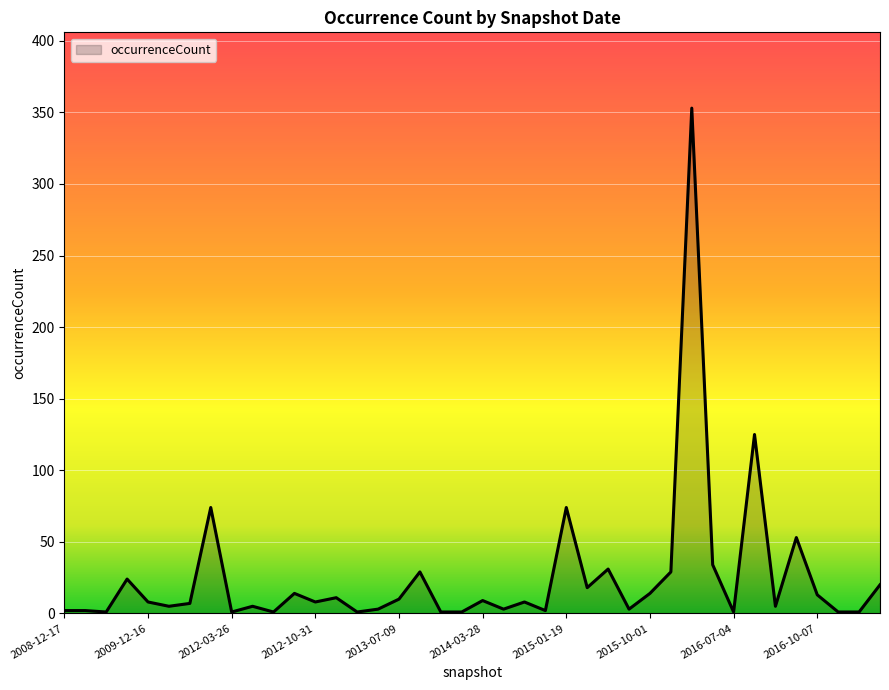

Does the chart display data point markers on the line(s)?

No